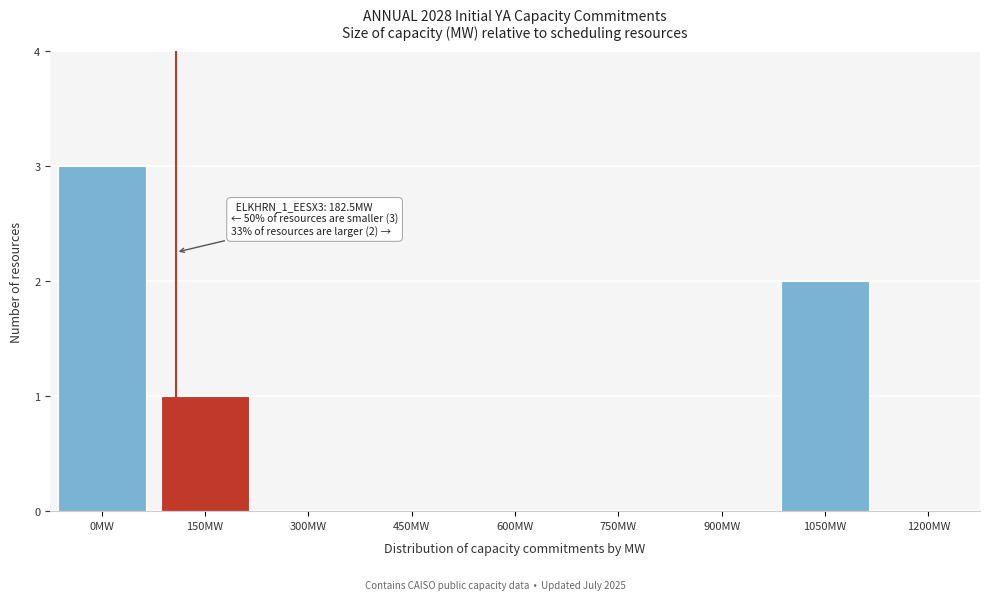

Reading right to left, what are all the values shown in this chart?

1200MW=0	1050MW=2	900MW=0	750MW=0	600MW=0	450MW=0	300MW=0	150MW=1	0MW=3